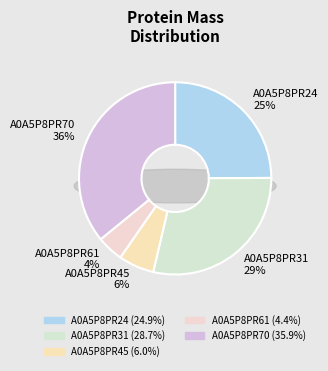

Is there any slice that represents more than half of the pie?

No